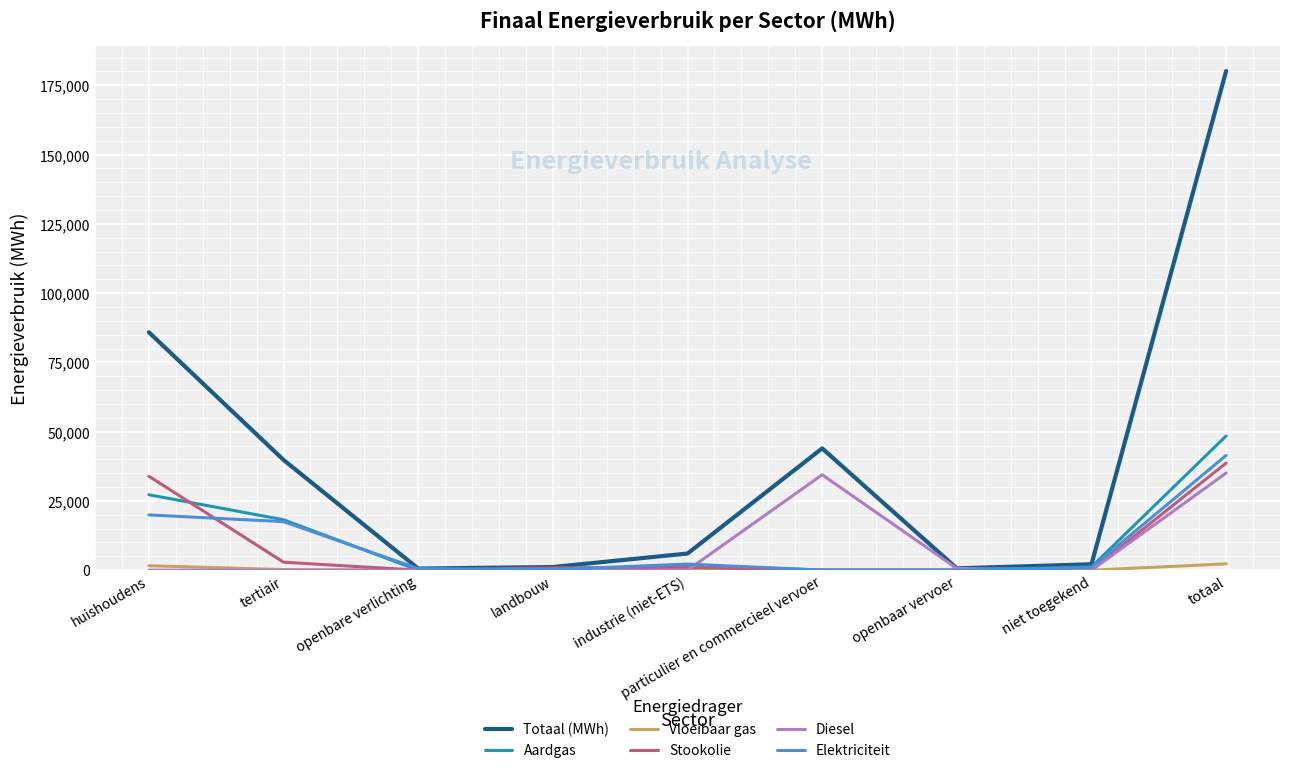

In Stookolie, how many points are higher than both neighbors (excluding endpoints)?

1